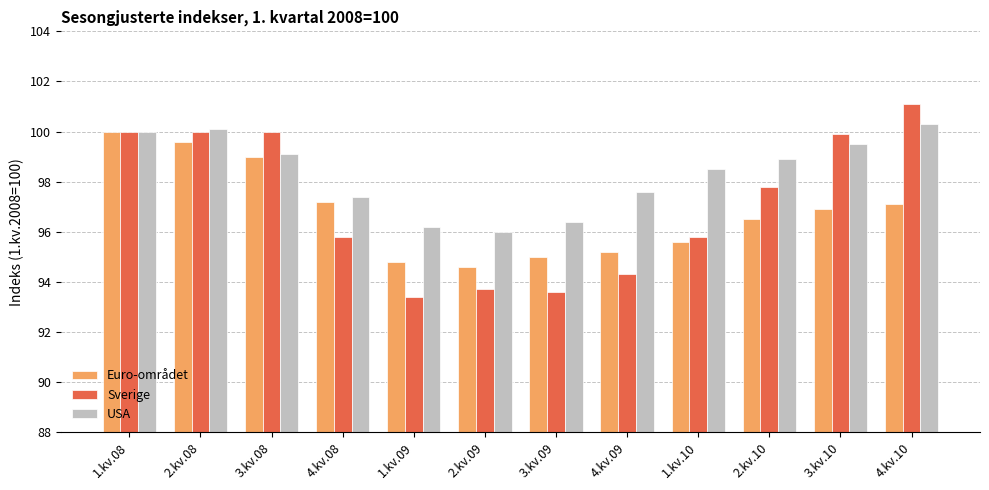

What is the label of the 2nd bar from the right?

3.kv.10